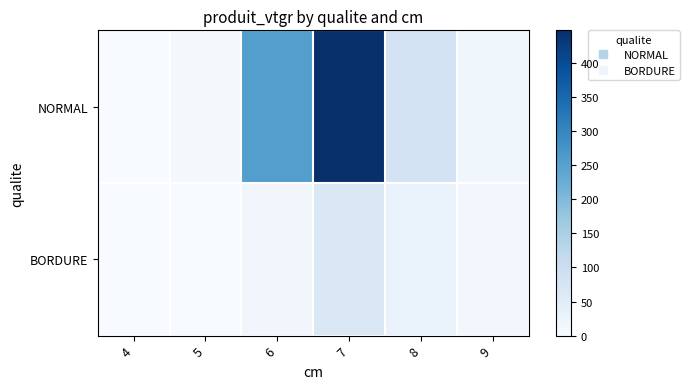

Reading left to right, transcribe all the data shown in this chart.

NORMAL: 4=0.6	5=9.4	6=255.4	7=448.1	8=80.8	9=16.7
BORDURE: 4=0.0	5=3.0	6=14.8	7=63.9	8=30.9	9=12.2